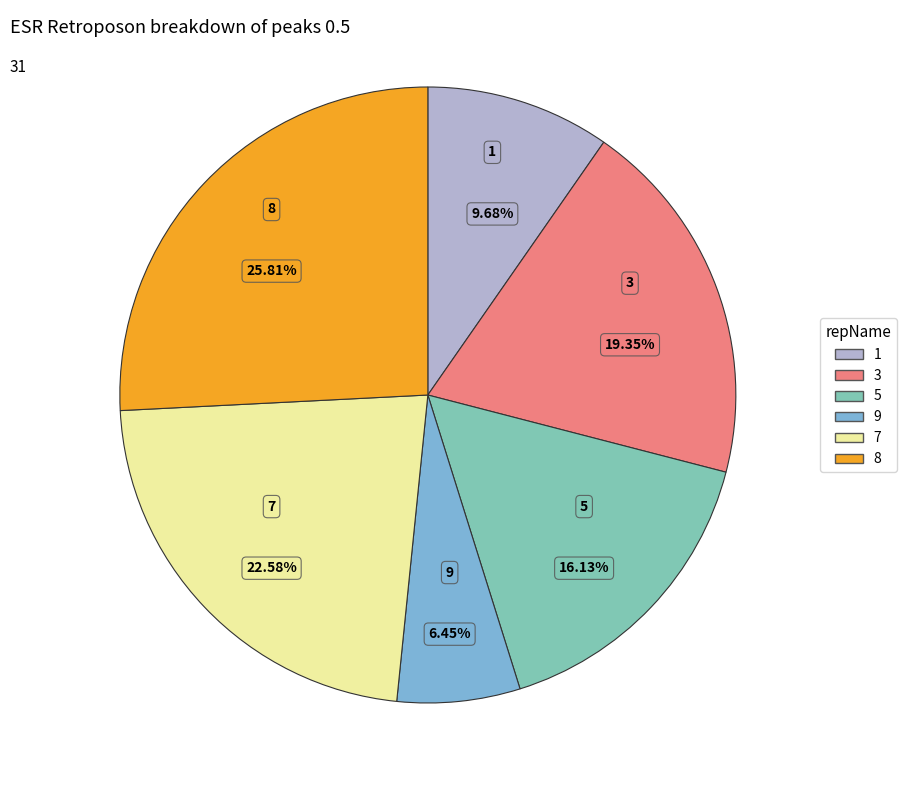

How many segments does this pie chart have?

6